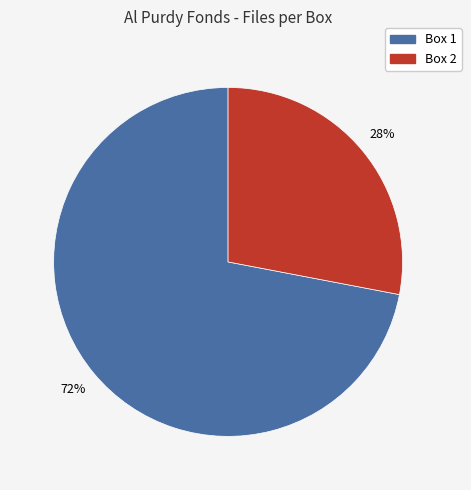

Approximately how many times larger is the value at Box 1 compared to Box 2?

2.6